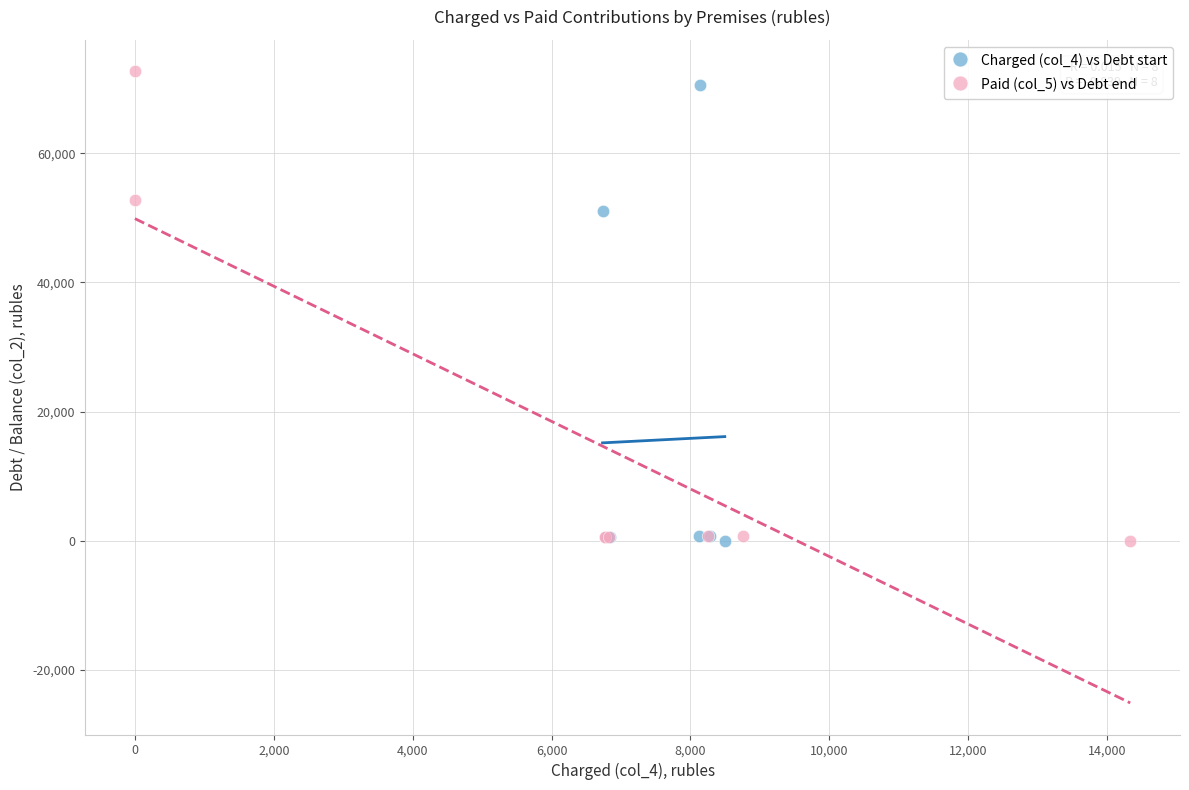

Which series has the widest spread of Y values?

Paid (col_5) vs Debt end